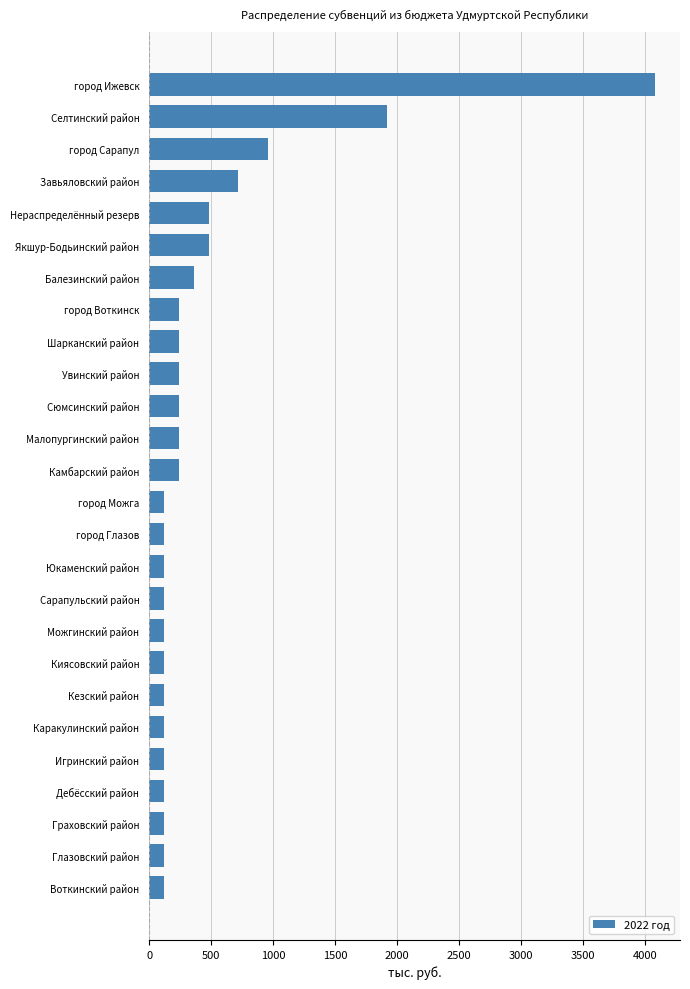

Which category has the highest value across all series?

город Ижевск